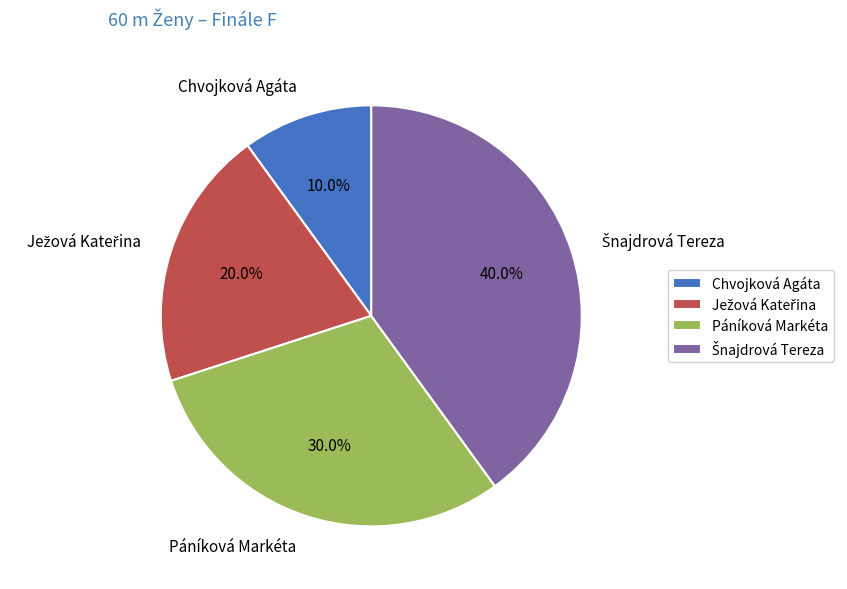

What is the smallest slice in the pie chart?

Chvojková Agáta